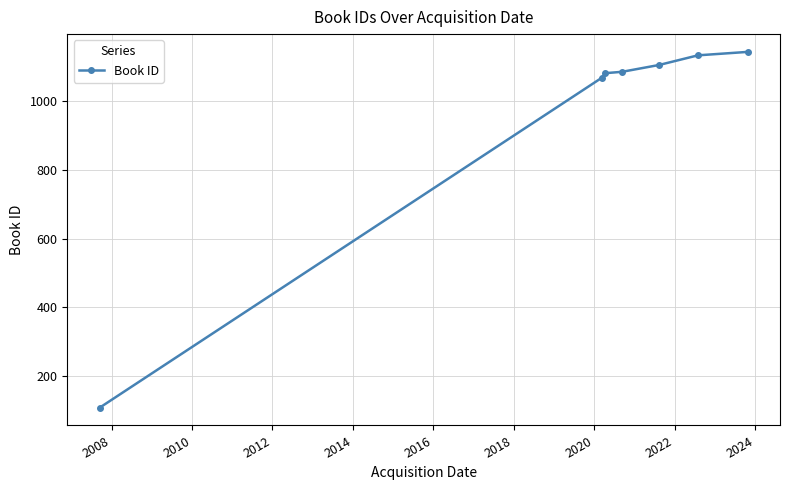

What is the average value?

961